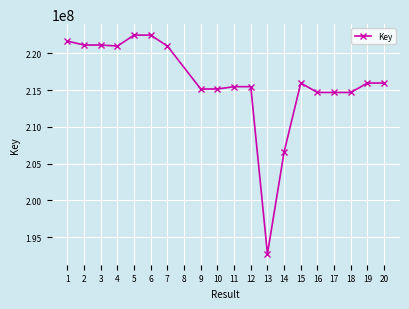

What is the sum of all values?

4103520487